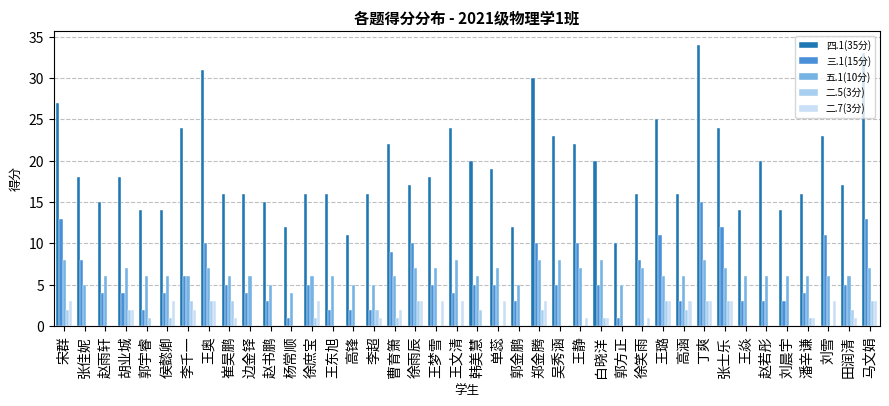

At which category is the sum across all series the highest?

丁爽